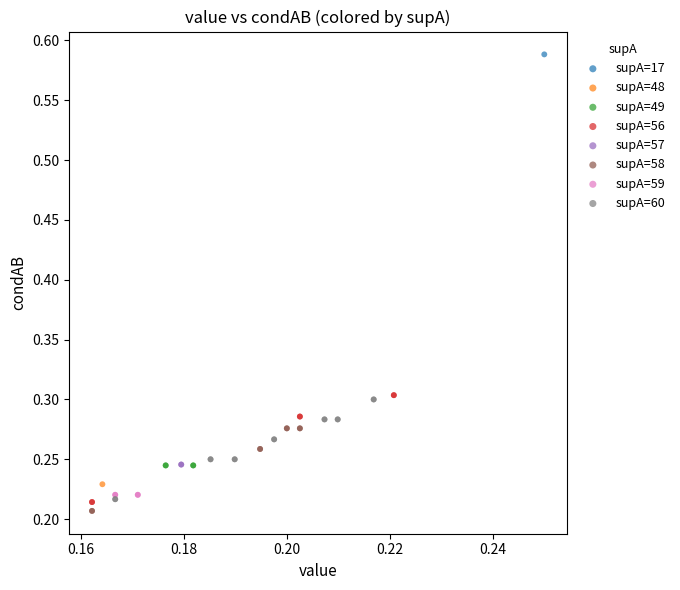

Which series reaches the maximum Y coordinate?

supA=17